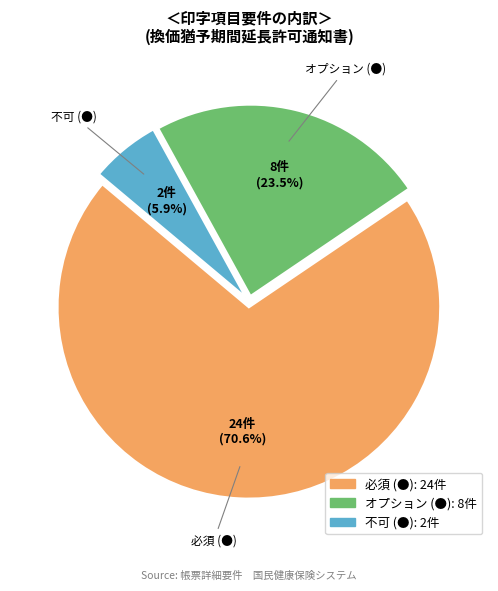

How many slices are in this pie chart?

3